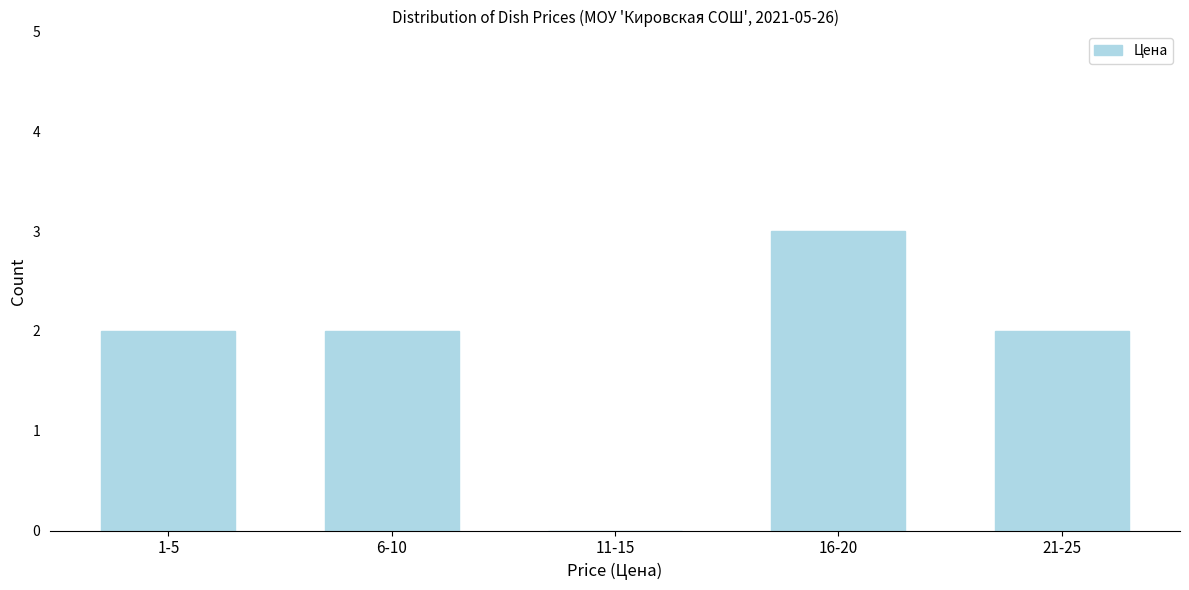

Reading left to right, extract all data points from this chart.

1-5=2	6-10=2	11-15=0	16-20=3	21-25=2